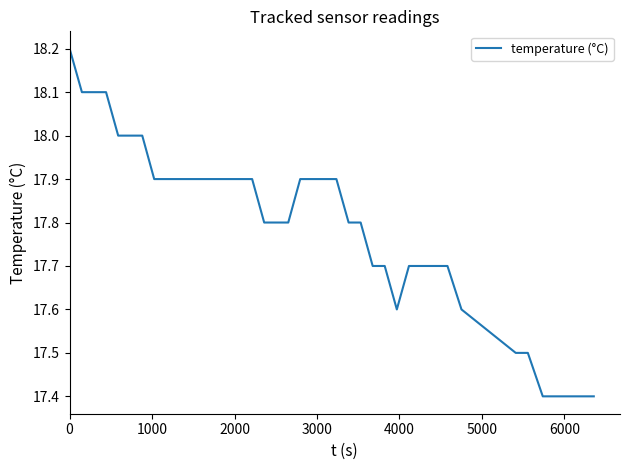

What is the sum of all values?

711.6